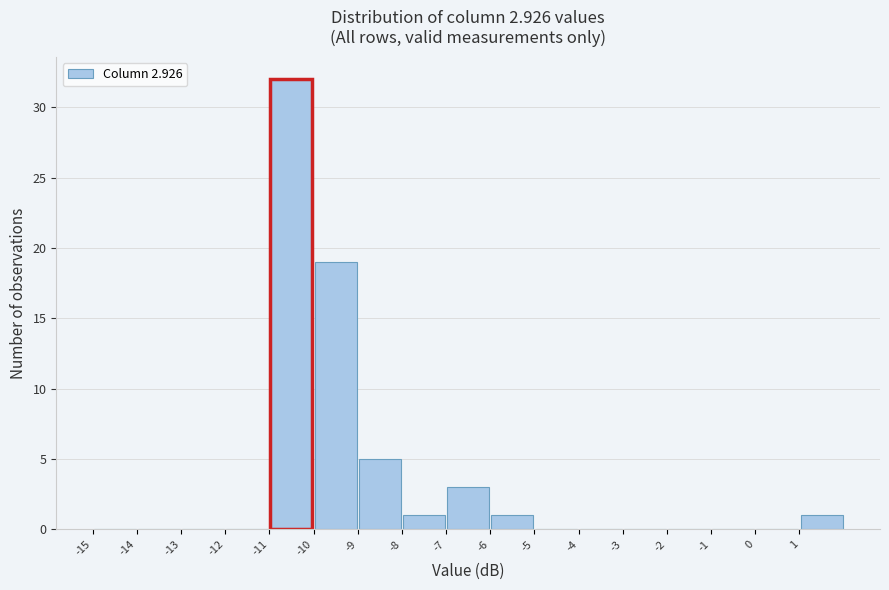

What is the height of the bar covering -6 to -5 on the x-axis? The values are not printed on the chart, so give them approximately, as read against the axis.

1